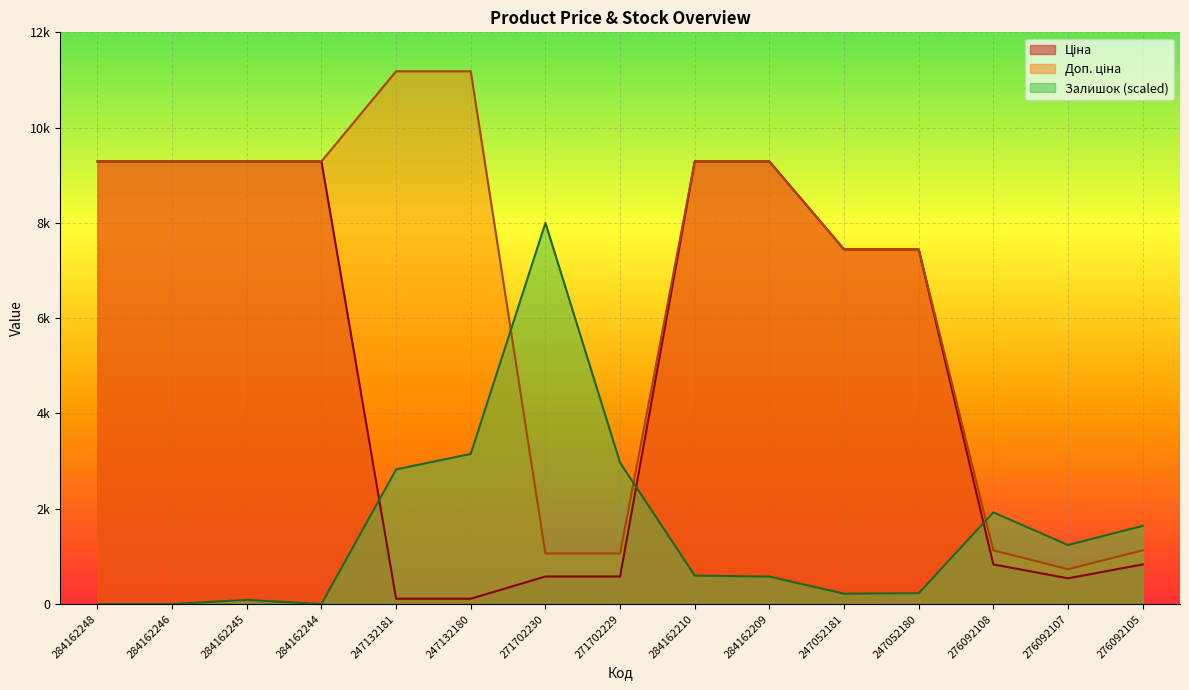

Rank the series by their maximum value, from lowest to highest.

Залишок, Ціна, Доп. ціна